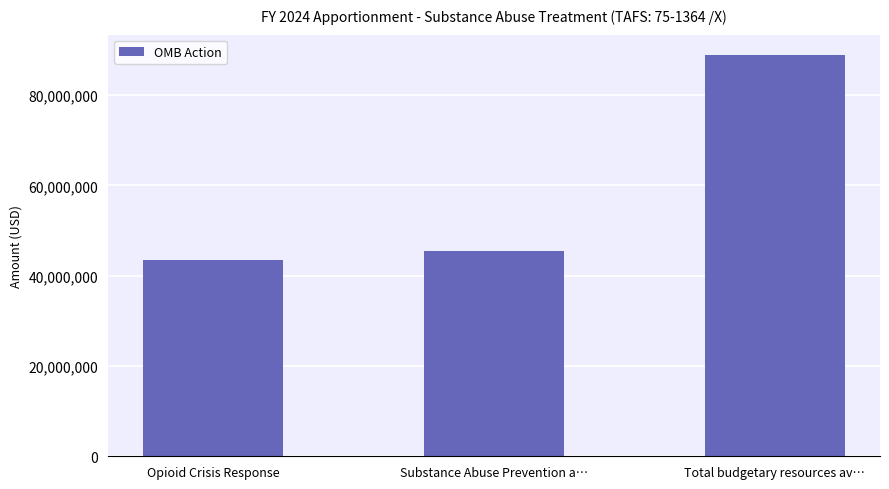

How many data points does each series have?

3